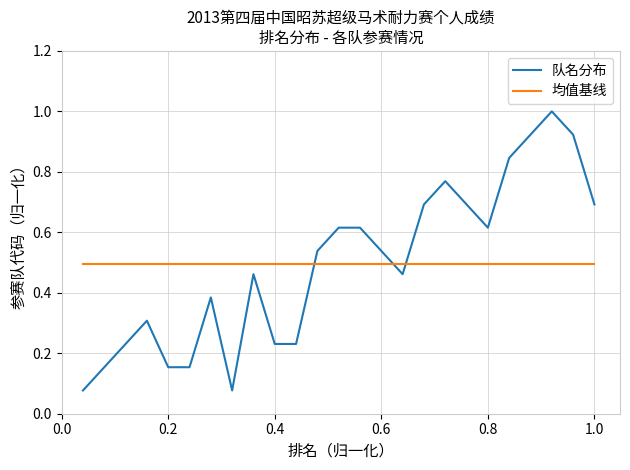

What is the maximum value for 队名分布?

1.0